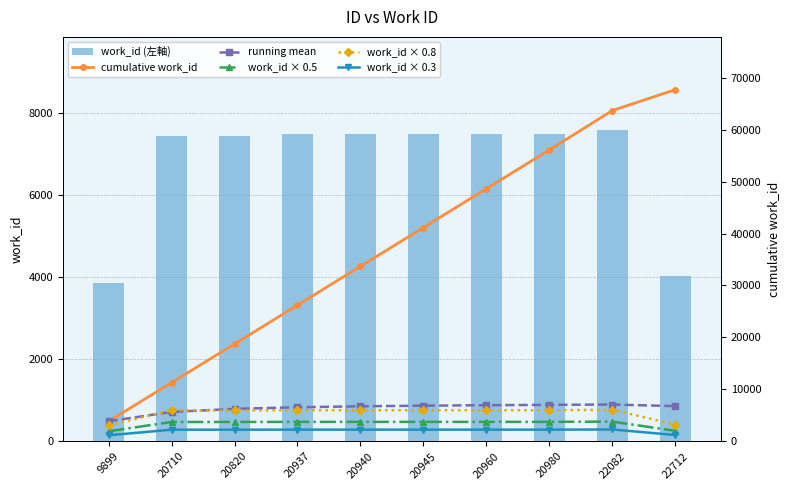

What is the difference between the cumulative work_id values at 20945 and 20940?

7475.0